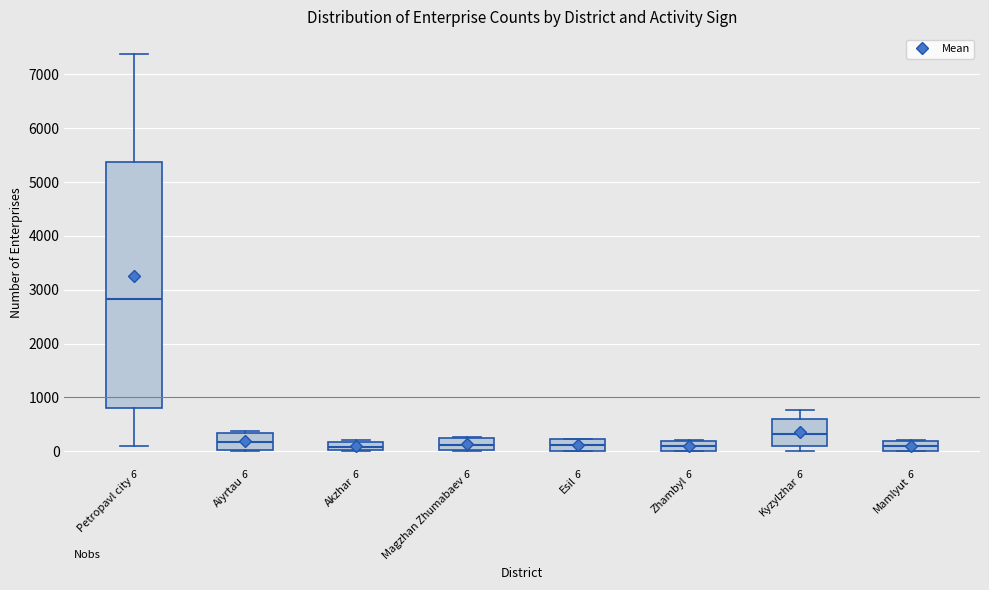

Which box's median line is the highest?

Petropavl city